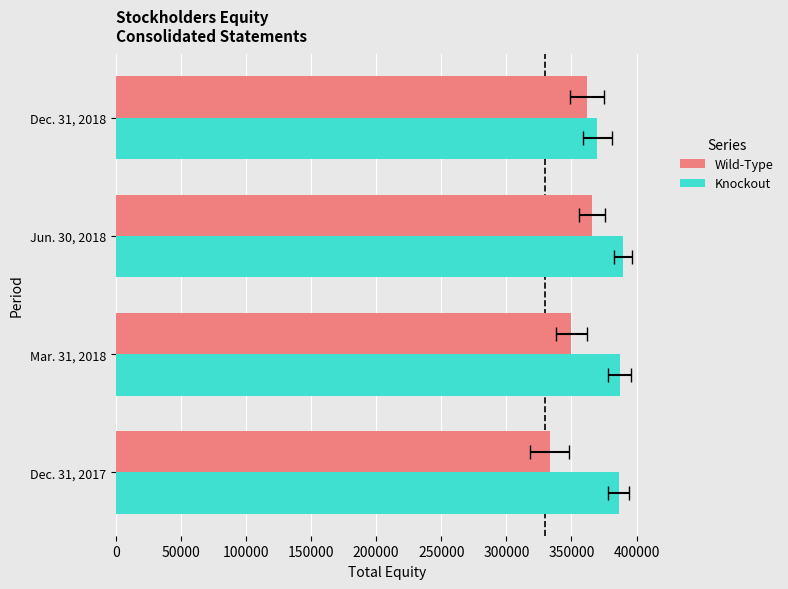

What is the value of the Wild-Type bar at the 2nd from the left?

349729